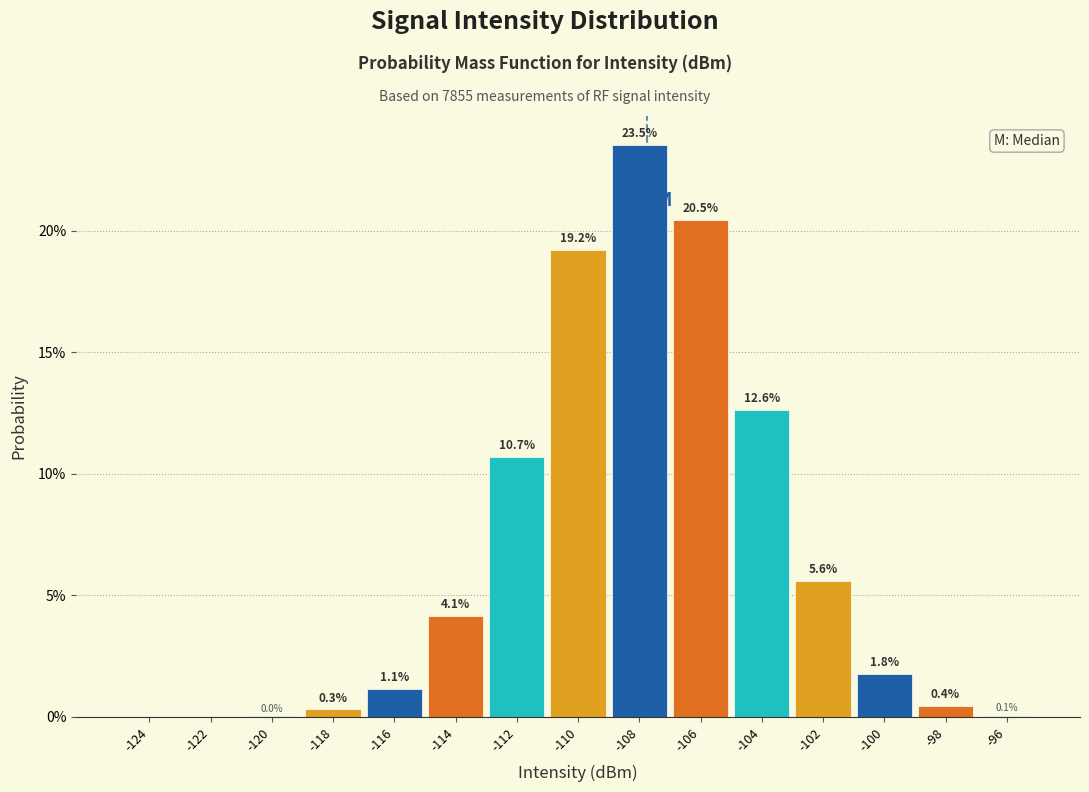

How tall is the bar that spans -115 to -113 on the x-axis?

4.1